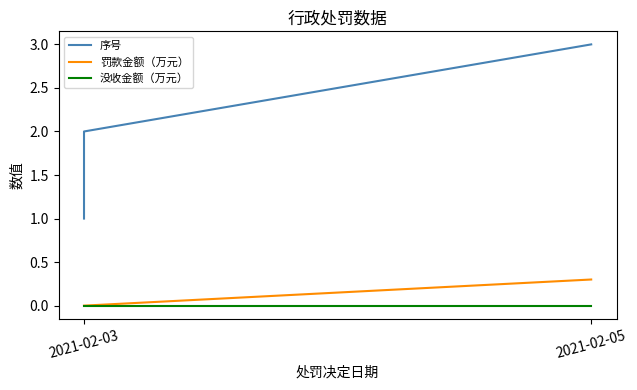

At which label is 序号 closest to 2?

2021-02-03